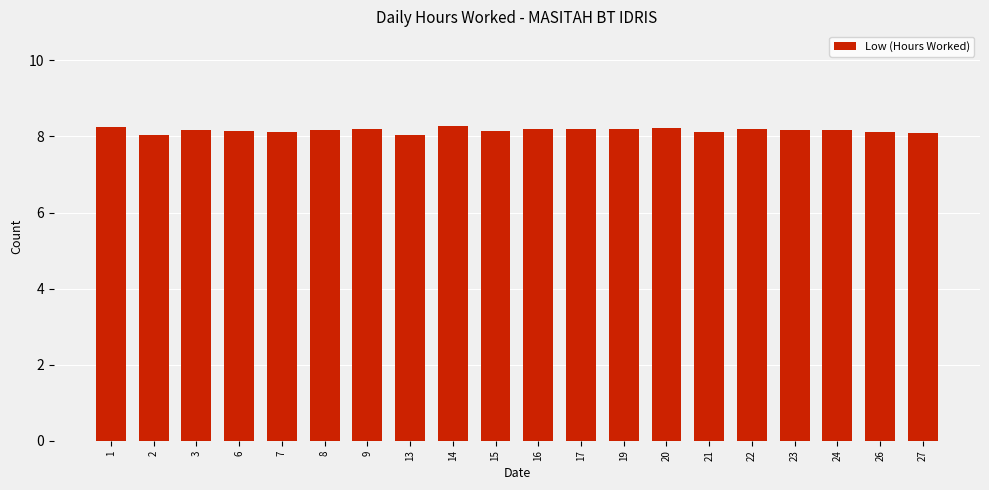

What is the maximum value shown in the chart?

8.3